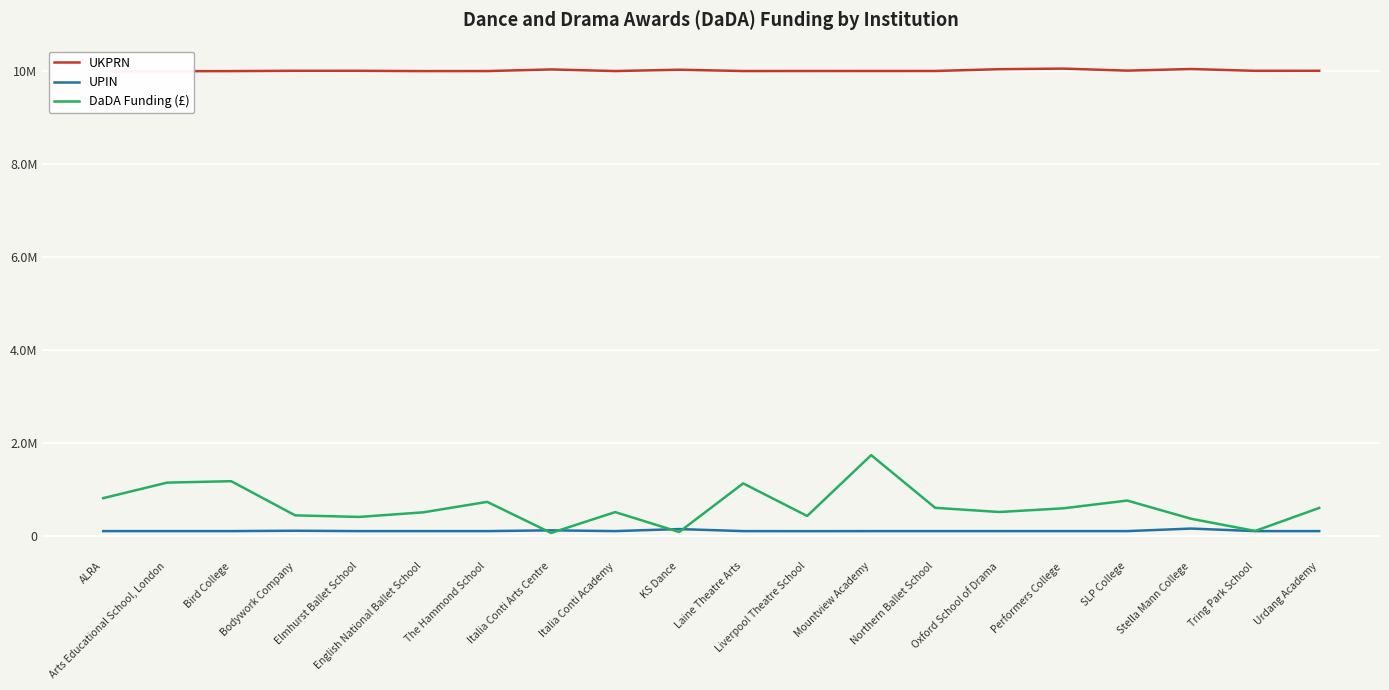

Reading left to right, extract all data points from this chart.

UKPRN: 10000248	10000381	10002011	10009064	10008637	10002269	10002869	10038076	10003425	10031805	10003746	10003959	10004450	10004738	10043485	10055831	10012385	10047049	10008074	10009099
UPIN: 108307	108292	108305	116244	108290	108304	108289	124940	108288	151955	108303	106918	108279	108299	108298	108297	108294	162963	108291	108287
DaDA Funding (£): 816920	1151460	1181884	446732	413422	511954	737090	69089	516959	89011	1134358	433810	1742238	609291	519232	598184	765340	373258	111725	606302